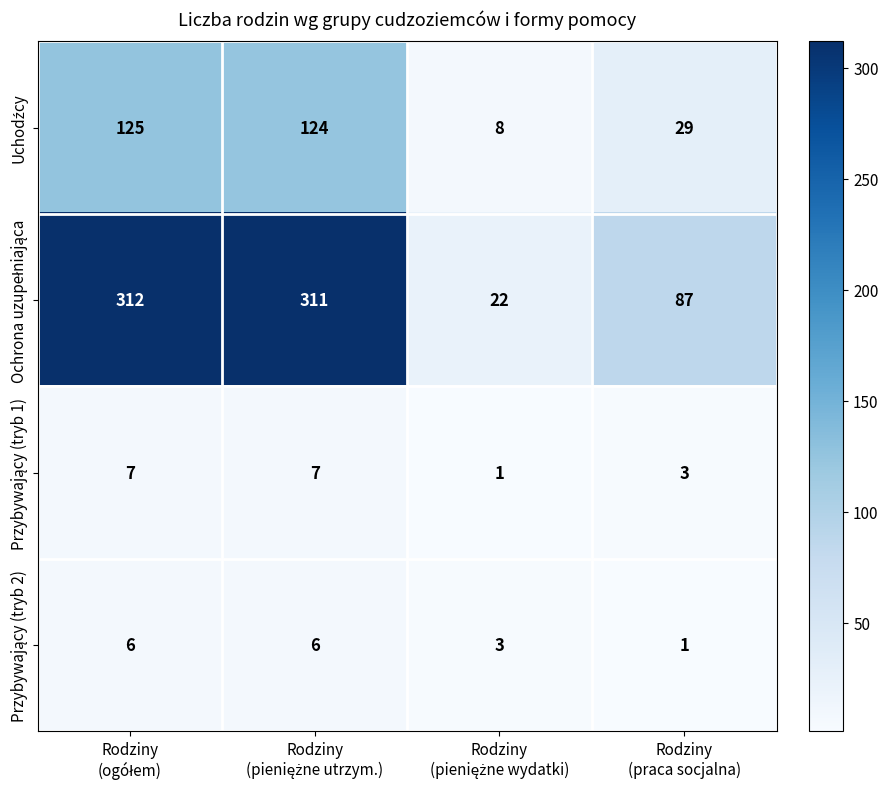

At how many categories does at least one series exceed 64?

3